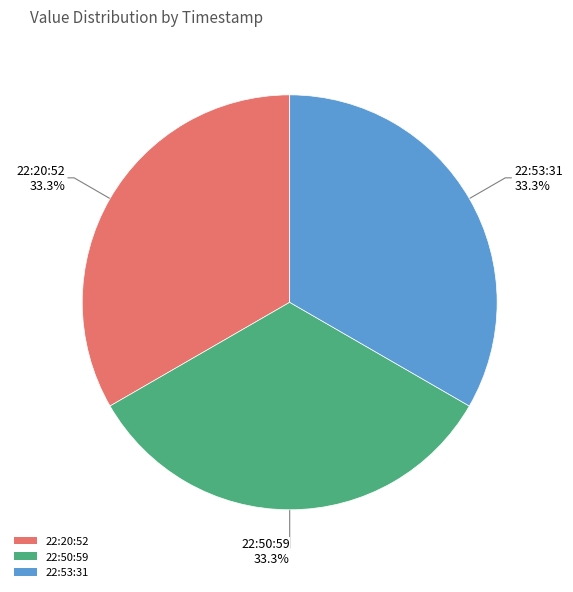

What is the ratio of the value at 22:20:52 to the value at 22:50:59?

1.0